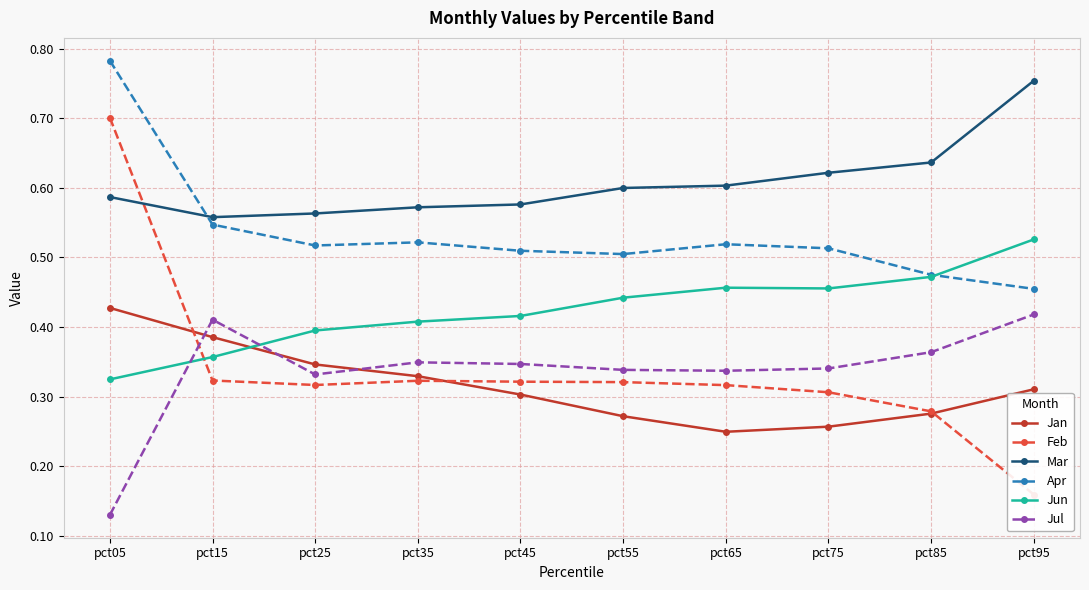

True or false: Apr and Jul intersect in this chart.

False